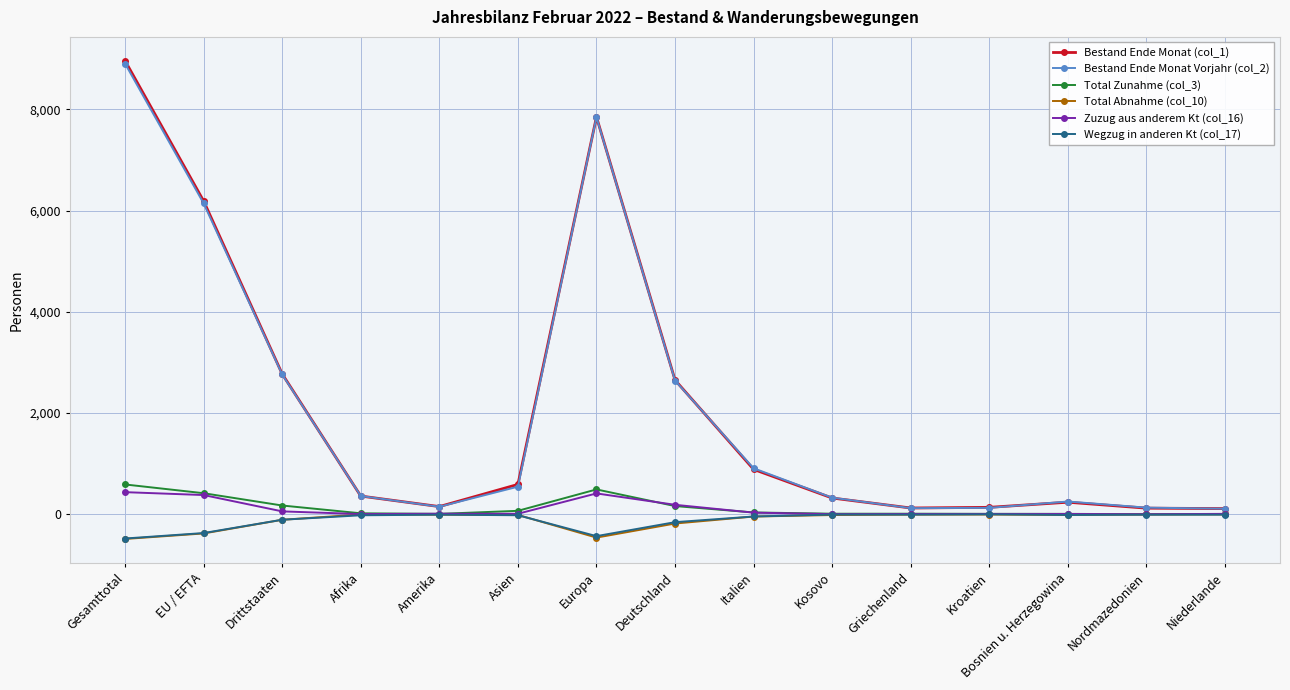

What is the difference between the highest and lowest values at Europa?

8312